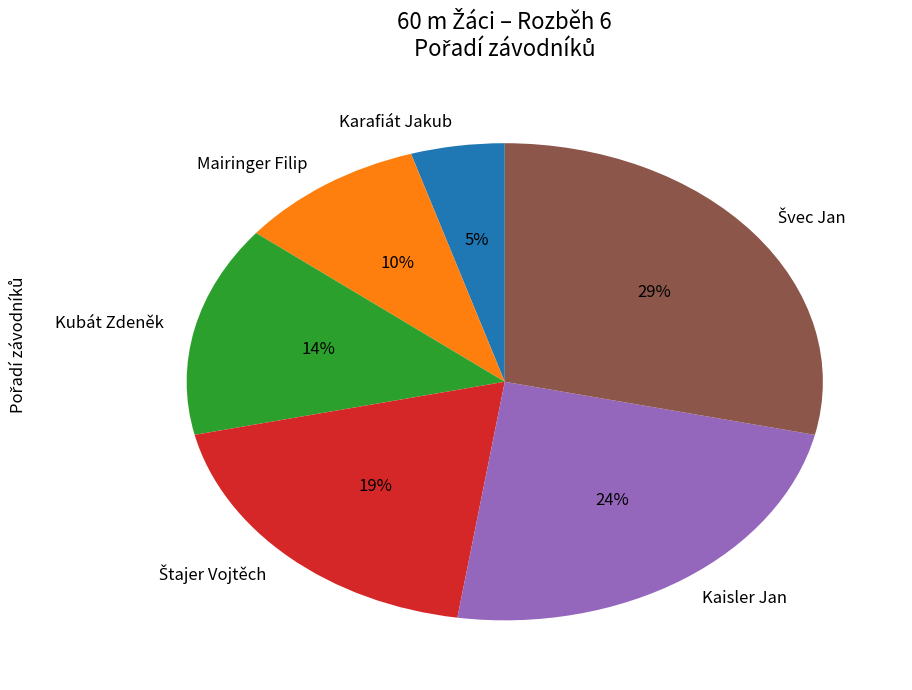

To the nearest percent, what portion does Kubát Zdeněk represent?

14%